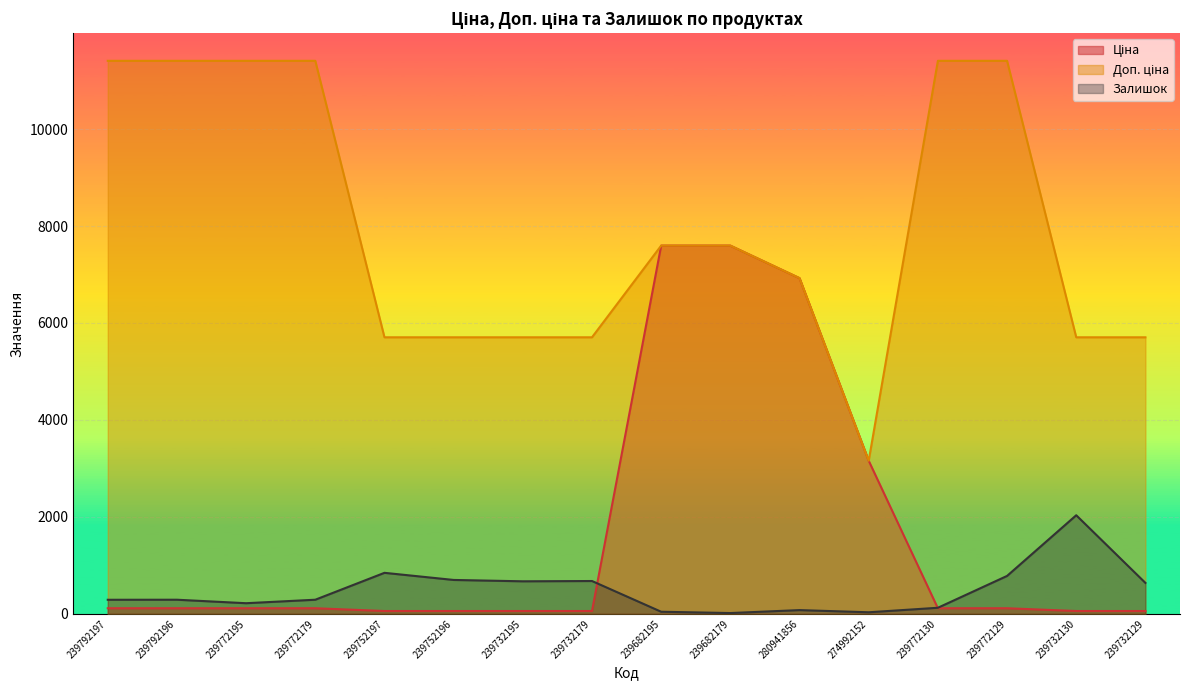

What is the label of the 5th point from the right?

274992152